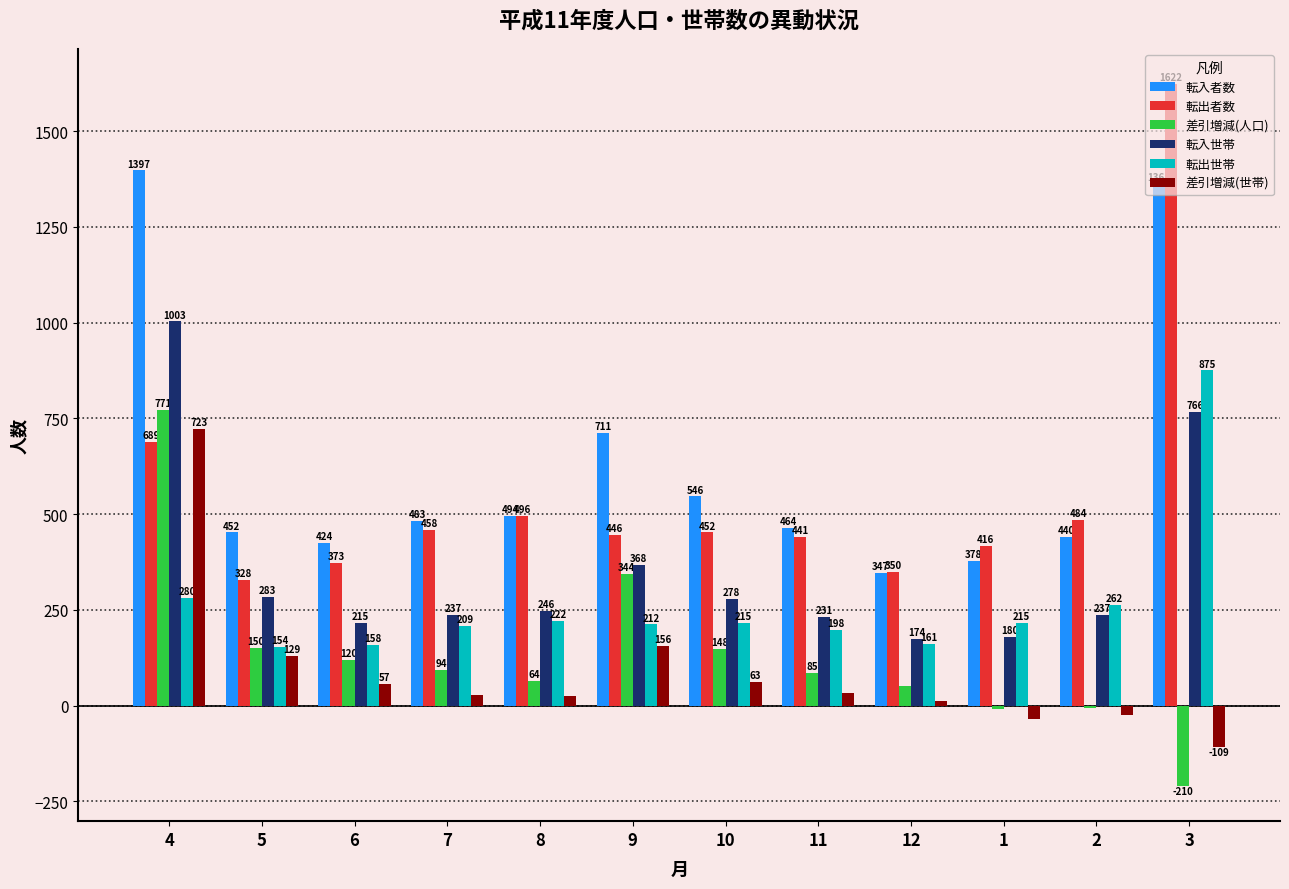

Reading left to right, extract all data points from this chart.

転入者数: 1397	452	424	483	494	711	546	464	347	378	440	1361
転出者数: 689	328	373	458	496	446	452	441	350	416	484	1622
差引増減(人口): 771	150	120	94	64	344	148	85	50	-10	-5	-210
転入世帯: 1003	283	215	237	246	368	278	231	174	180	237	766
転出世帯: 280	154	158	209	222	212	215	198	161	215	262	875
差引増減(世帯): 723	129	57	28	24	156	63	33	13	-35	-25	-109